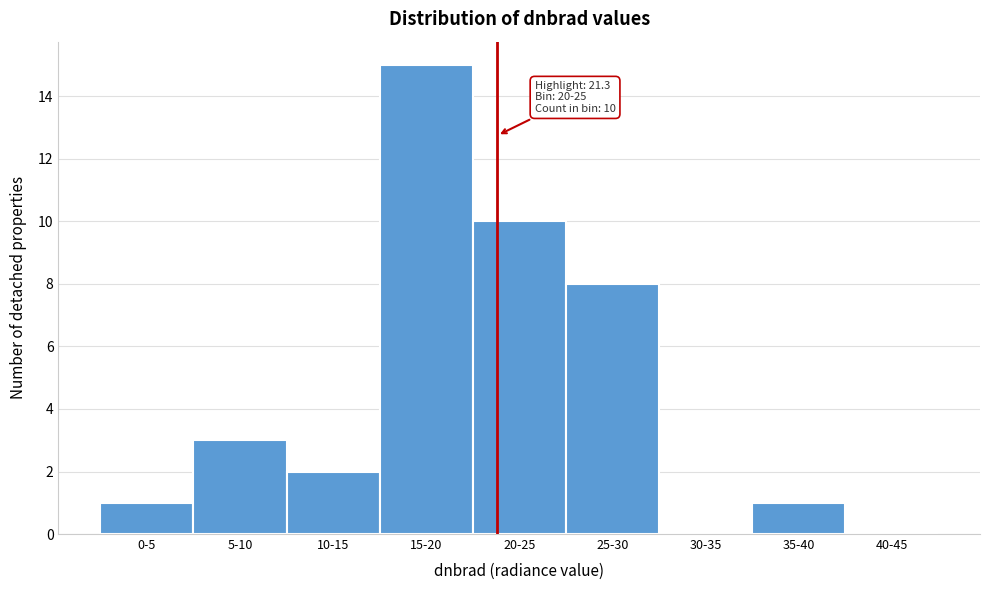

Reading left to right, extract all data points from this chart.

0-5=1	5-10=3	10-15=2	15-20=15	20-25=10	25-30=8	30-35=0	35-40=1	40-45=0